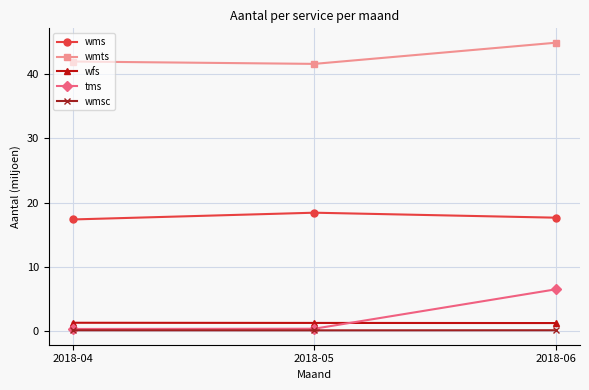

Which series has the widest spread of values?

tms